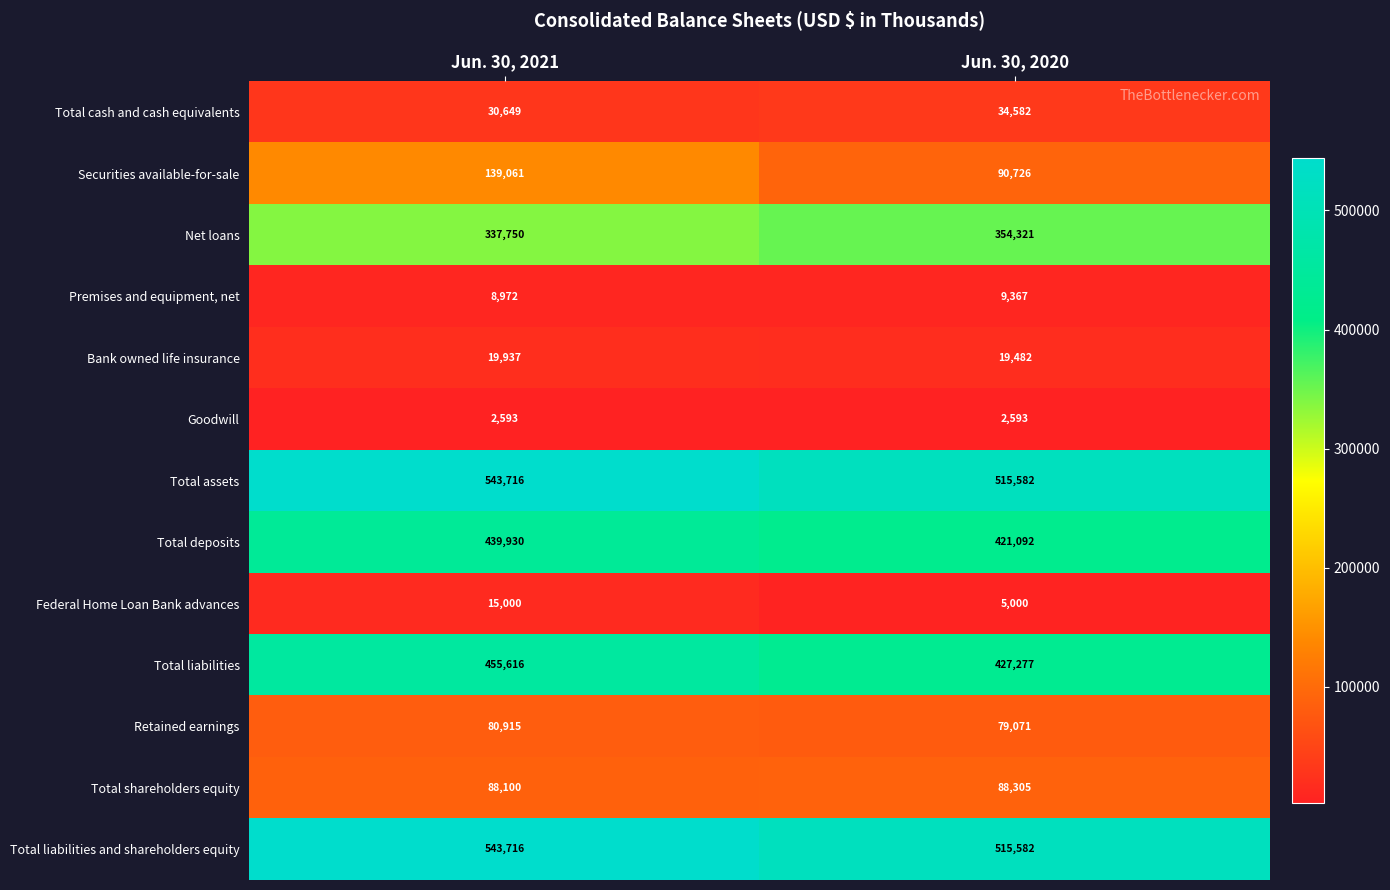

List the labels in order of Total deposits value, largest first.

Jun. 30, 2021, Jun. 30, 2020